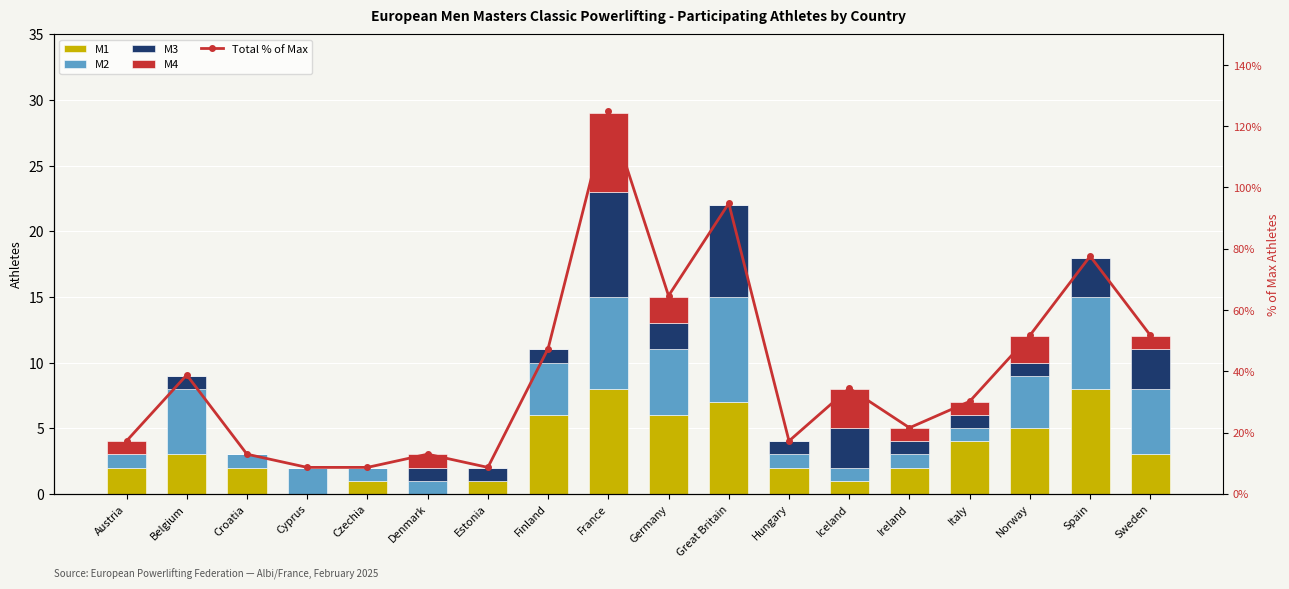

Are the bars horizontal?

No